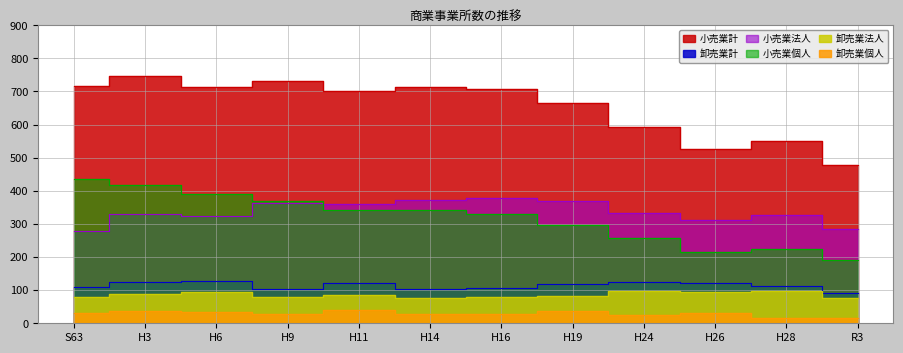

At which label does 小売業計 first exceed 708?

S63